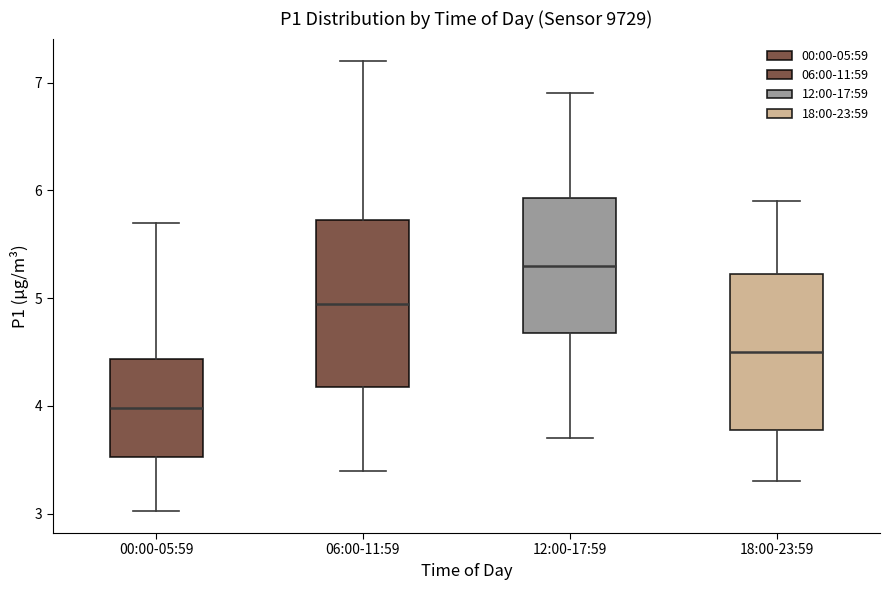

Reading left to right, transcribe this box plot: for each box, give where its median line is, the range the box spans, and where its two whiskers end, as read against the y-axis. The values are not printed on the chart, so give them approximately, as read against the axis.

00:00-05:59: median 4.0, box 3.5 to 4.4, whiskers 3.0 to 5.7
06:00-11:59: median 5.0, box 4.2 to 5.7, whiskers 3.4 to 7.2
12:00-17:59: median 5.3, box 4.7 to 5.9, whiskers 3.7 to 6.9
18:00-23:59: median 4.5, box 3.8 to 5.2, whiskers 3.3 to 5.9